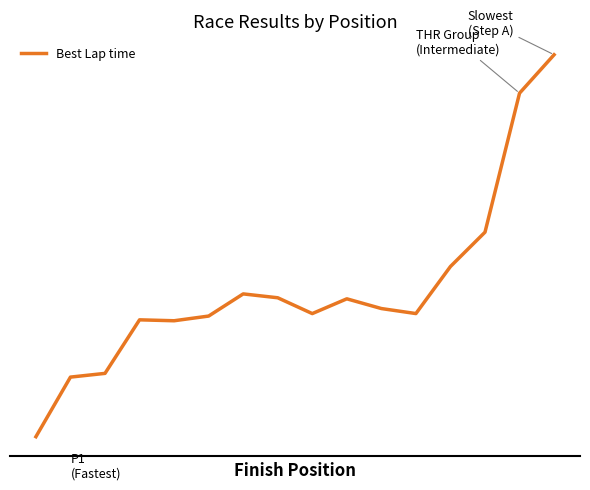

Does the chart have visible grid lines?

No